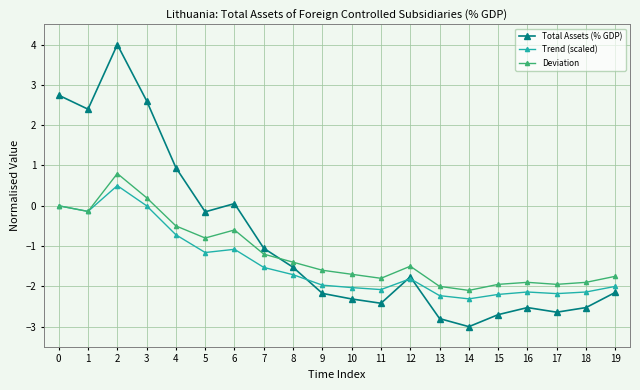

What is the greatest value displayed?

4.0